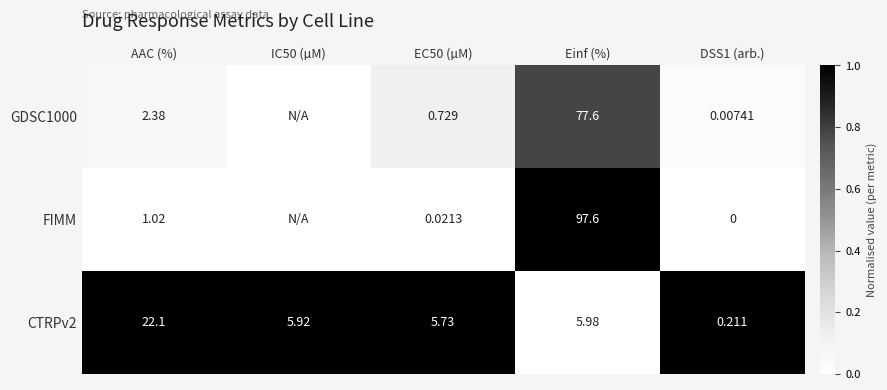

Which series changed the most between Einf (%) and DSS1 (arb.)?

FIMM